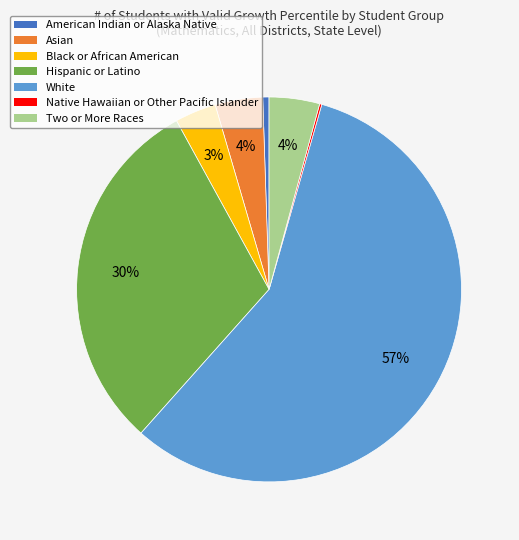

To the nearest percent, what portion does Two or More Races represent?

4%